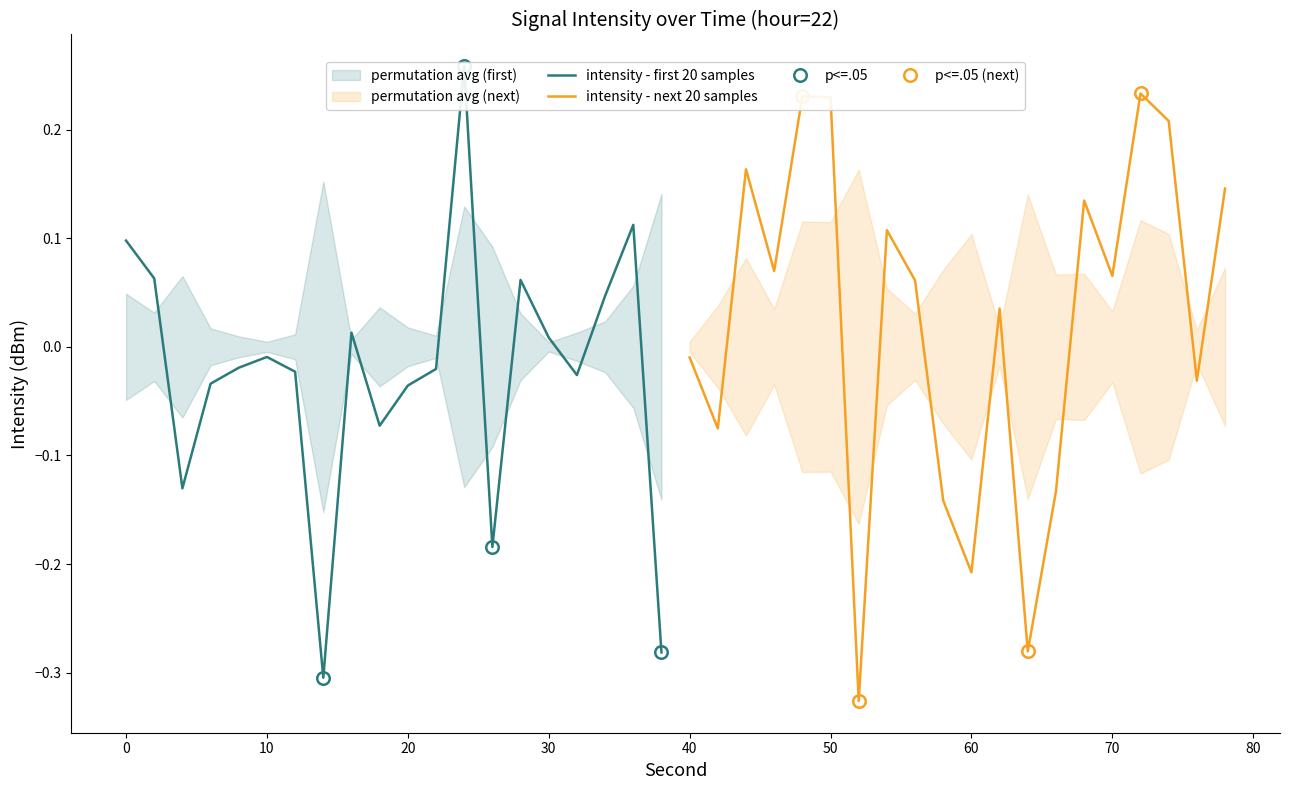

Is it true that intensity - next 20 samples equals -0.1 at 60?

False